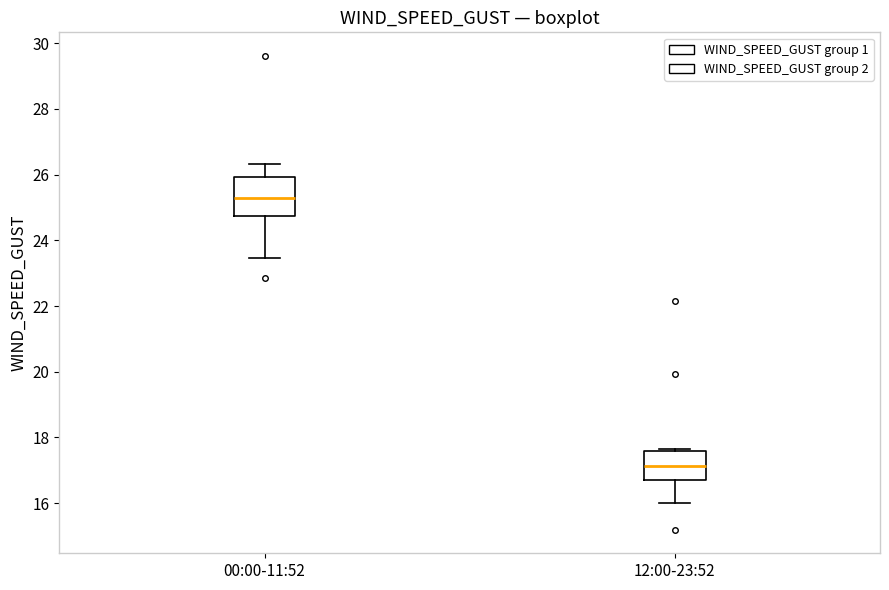

Where does the median line of the box for 00:00-11:52 sit on the y-axis? The values are not printed on the chart, so give them approximately, as read against the axis.

25.2